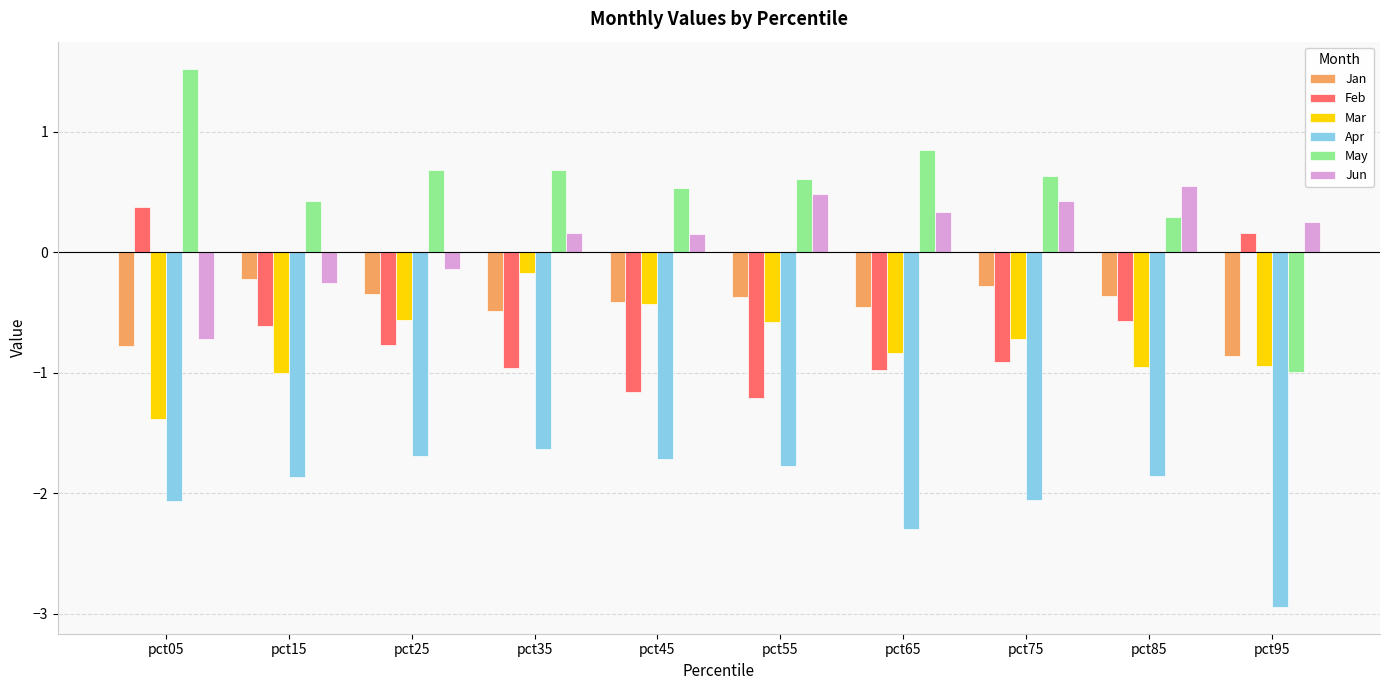

At which label does Jan reach its minimum?

pct95